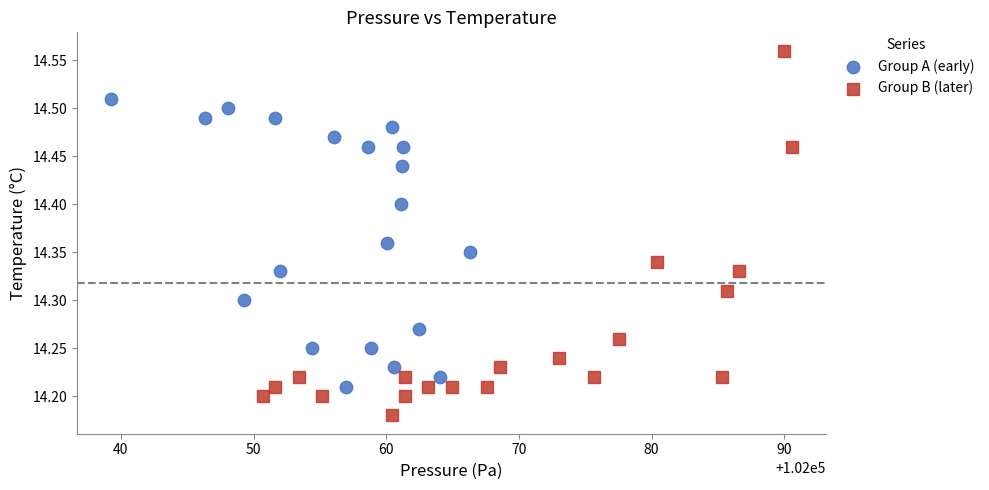

Which series contains the lowest Y value?

Group B (later)